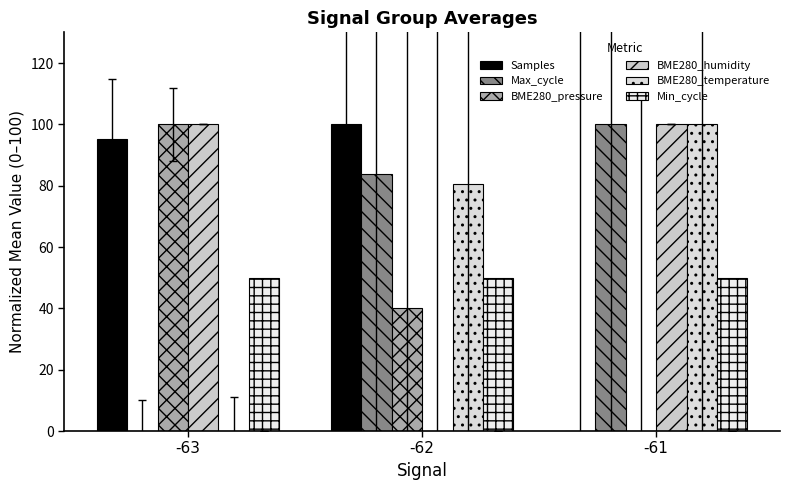

Rank the series by their maximum value, from lowest to highest.

Min_cycle, Samples, Max_cycle, BME280_pressure, BME280_humidity, BME280_temperature